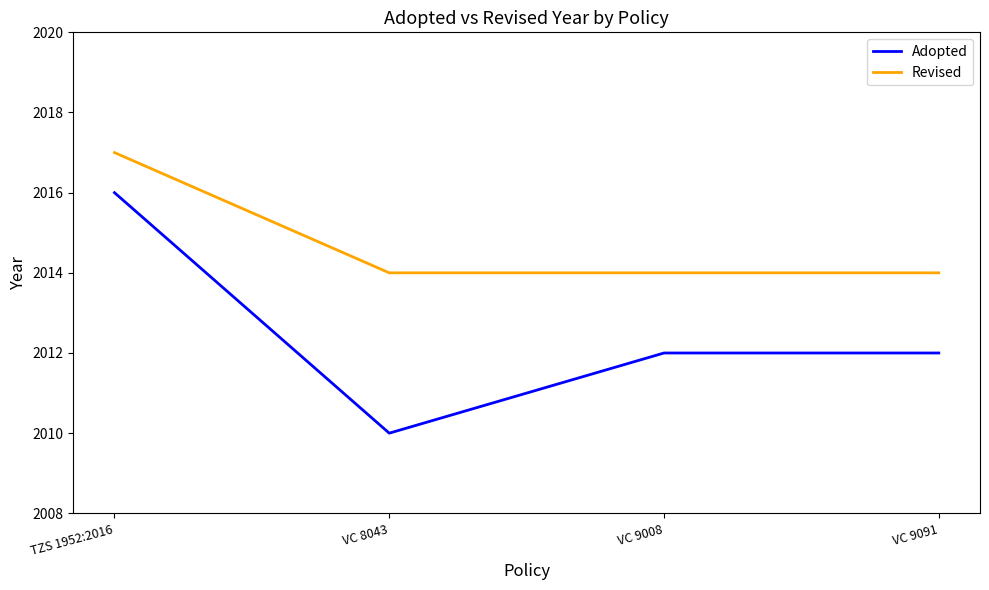

True or false: Adopted has a value of 2012 at VC 9008.

True